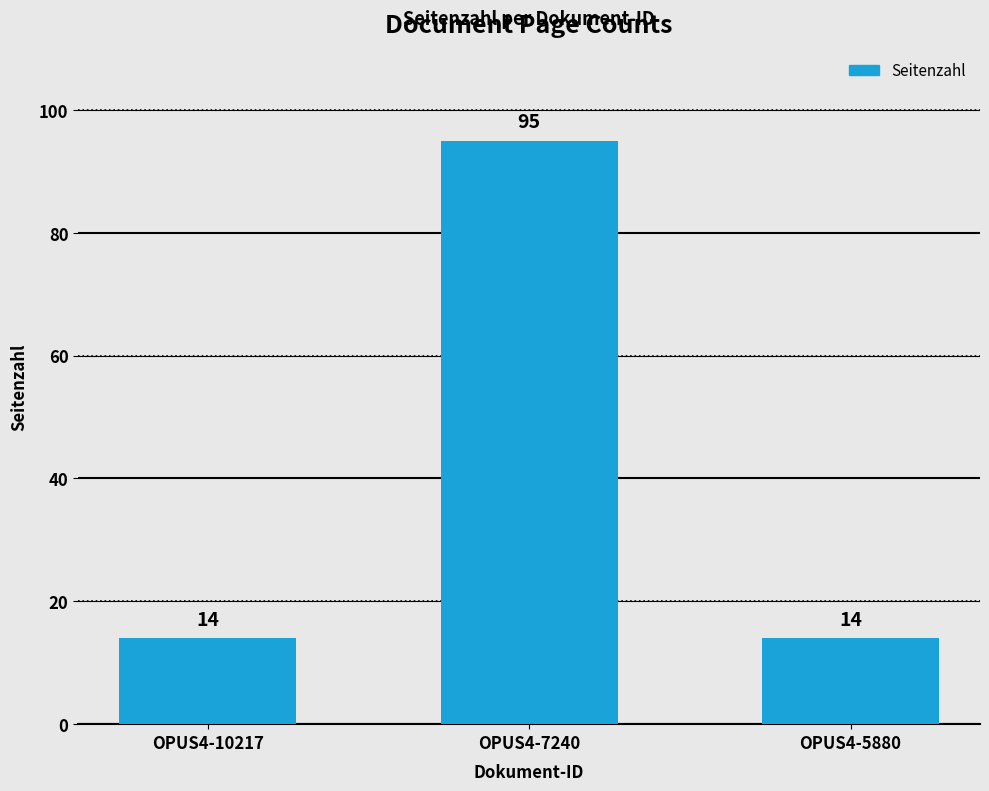

Reading left to right, what are all the values shown in this chart?

14	95	14